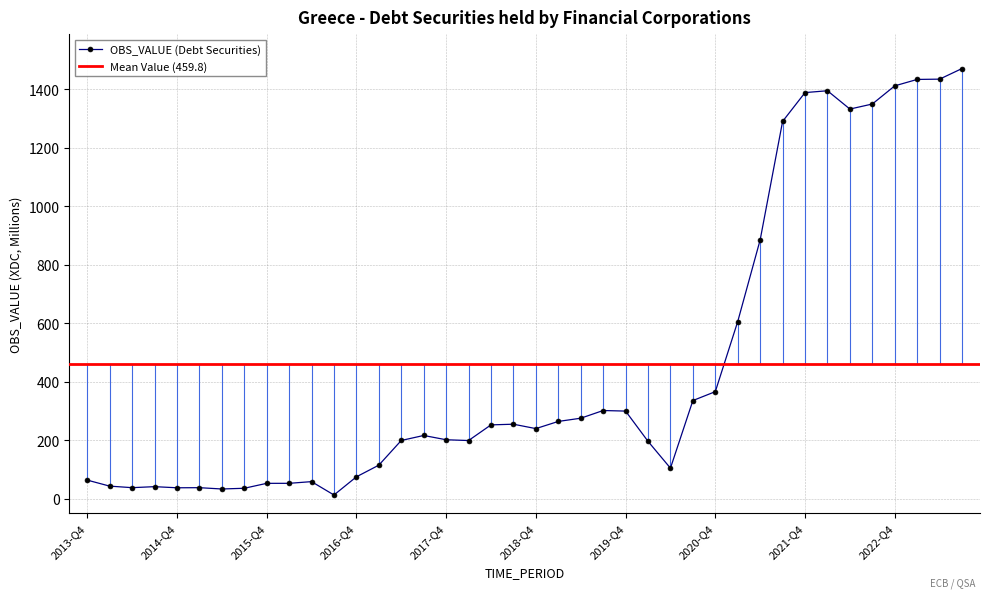

Reading left to right, list all the values displayed in this chart.

2013-Q4=63.1	2014-Q1=42.5	2014-Q2=37.2	2014-Q3=40.7	2014-Q4=36.9	2015-Q1=37.2	2015-Q2=32.7	2015-Q3=35.2	2015-Q4=52.0	2016-Q1=52.1	2016-Q2=57.9	2016-Q3=12.1	2016-Q4=74.3	2017-Q1=114.3	2017-Q2=198.8	2017-Q3=215.9	2017-Q4=201.2	2018-Q1=198.6	2018-Q2=252.1	2018-Q3=254.4	2018-Q4=239.4	2019-Q1=263.9	2019-Q2=274.9	2019-Q3=301.2	2019-Q4=299.3	2020-Q1=195.8	2020-Q2=104.0	2020-Q3=335.4	2020-Q4=365.9	2021-Q1=605.9	2021-Q2=885.5	2021-Q3=1290.7	2021-Q4=1389.3	2022-Q1=1395.6	2022-Q2=1333.0	2022-Q3=1350.2	2022-Q4=1412.4	2023-Q1=1434.4	2023-Q2=1435.3	2023-Q3=1471.7